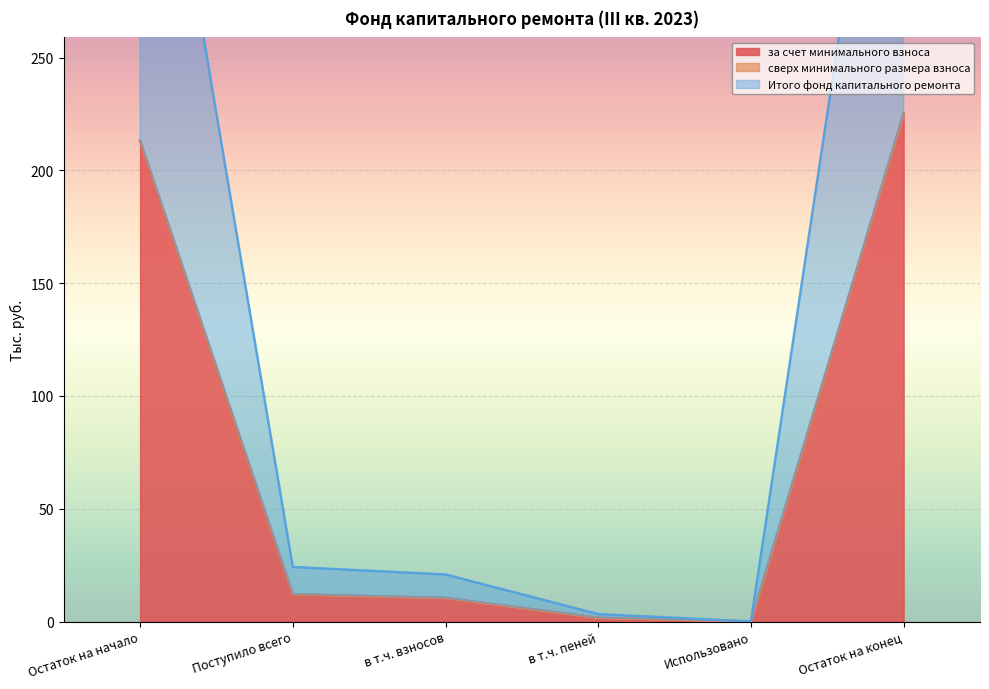

Read the за счет минимального взноса value at Поступило всего.

12.1